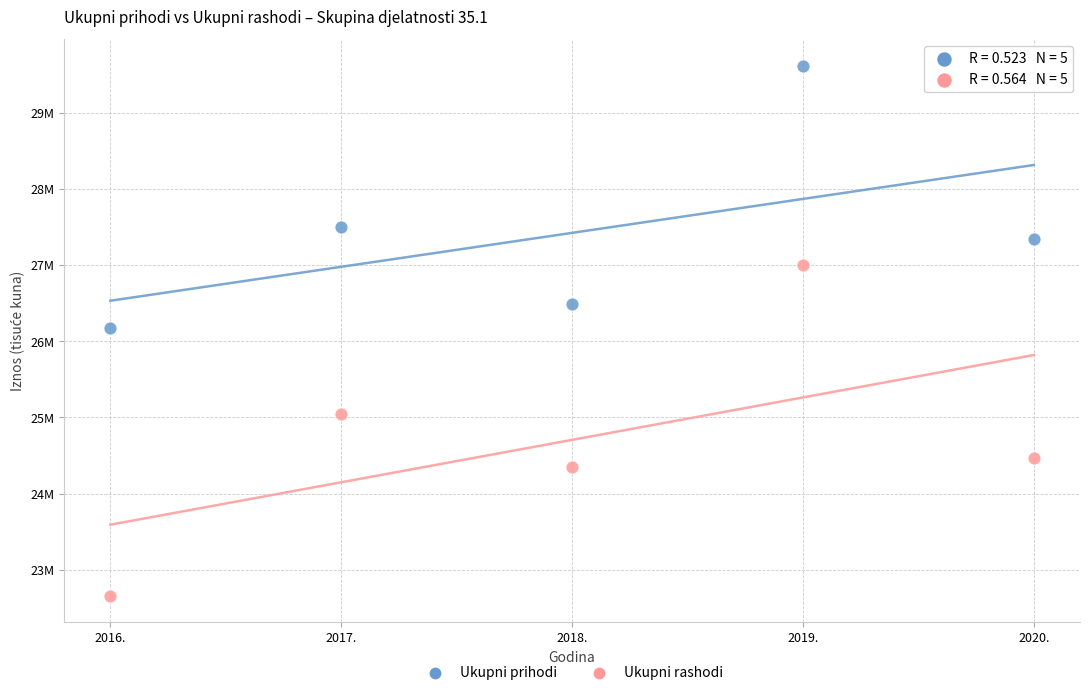

Which series has the largest Y range (max minus min)?

Ukupni rashodi